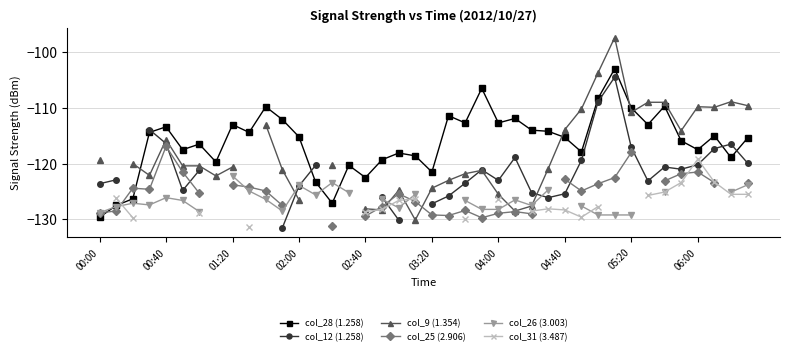

How many data points in col_25 (2.906) are less than -124?

21